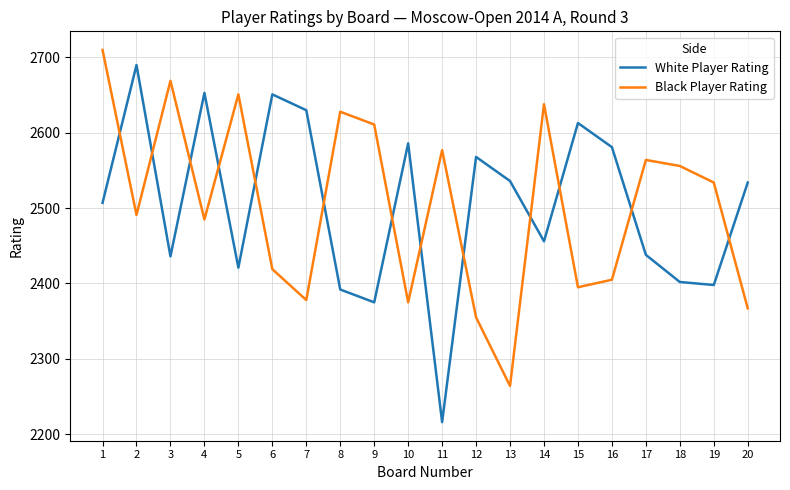

At 7, list the series in order from smallest to largest.

Black Player Rating, White Player Rating